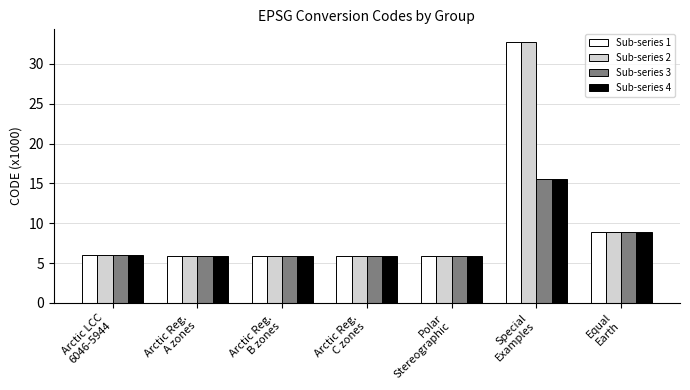

What are all the series names shown in the legend?

Sub-series 1, Sub-series 2, Sub-series 3, Sub-series 4